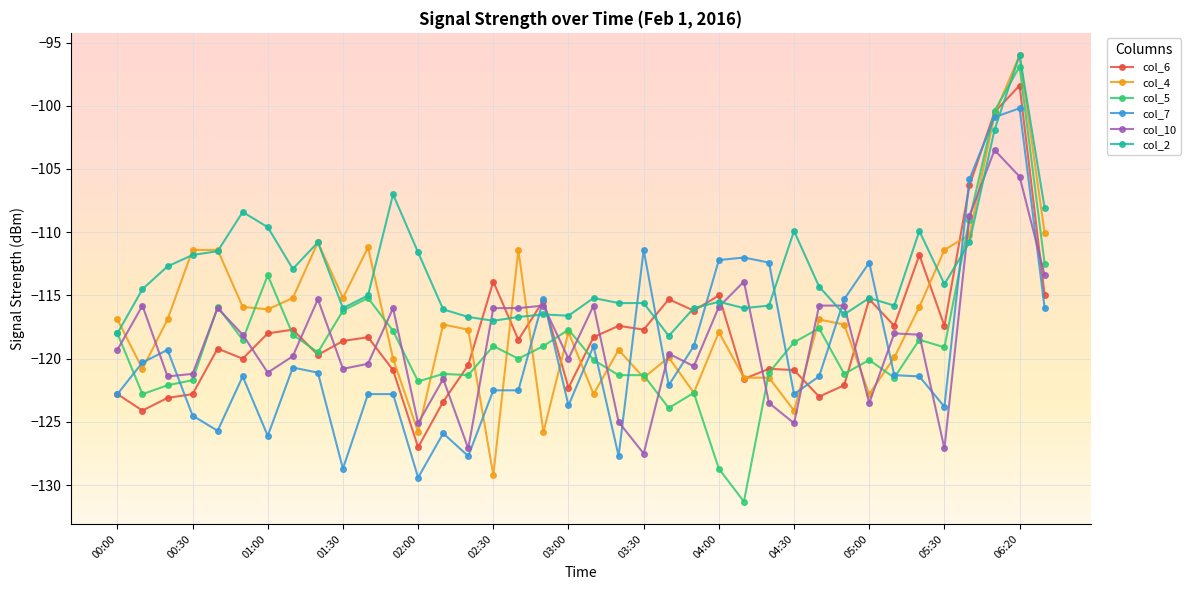

True or false: col_5 has more than 2 interior local peaks.

True